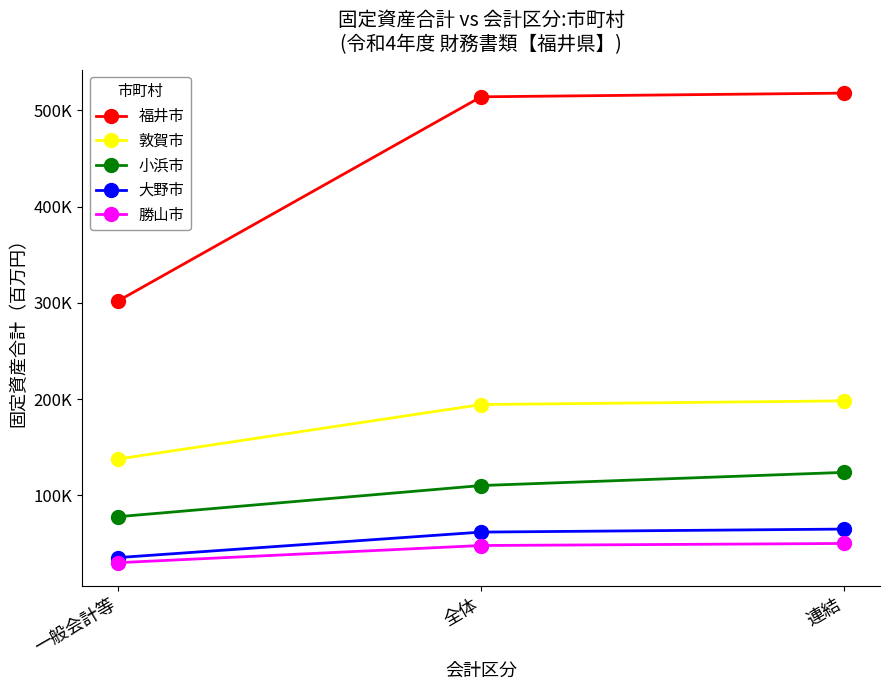

Is this an area chart (filled region under the line)?

No